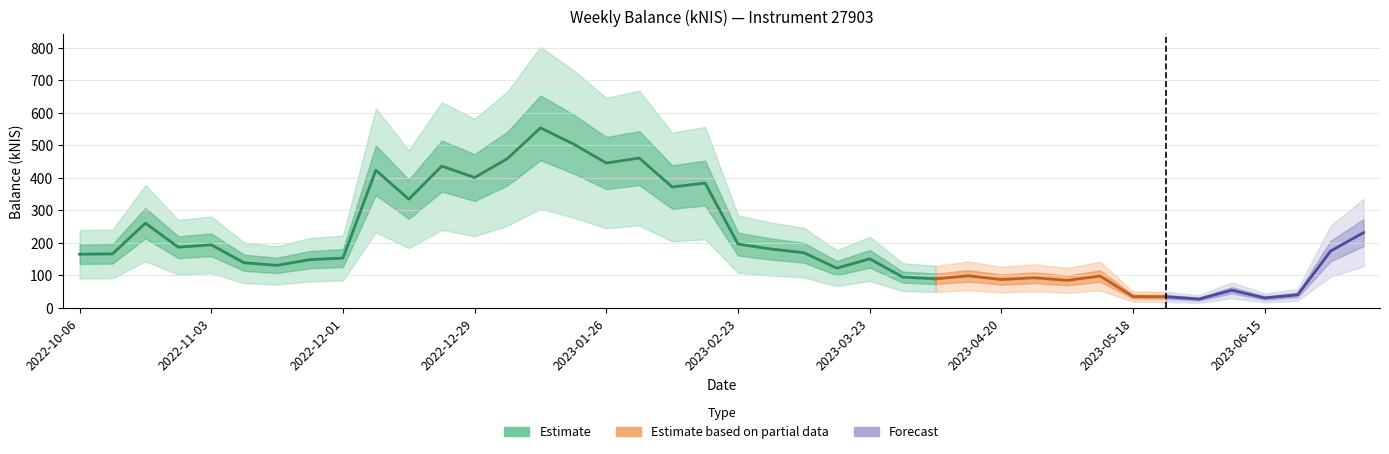

How many points are higher than both their immediate neighbors (excluding endpoints)?

12